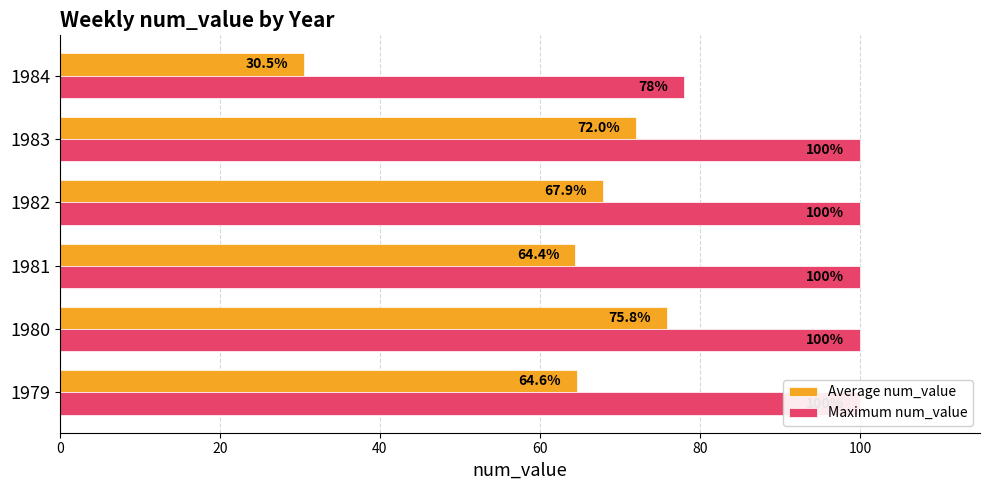

Reading left to right, what are all the values shown in this chart?

Average num_value: 64.6	75.8	64.4	67.9	72.0	30.5
Maximum num_value: 100.0	100.0	100.0	100.0	100.0	78.0